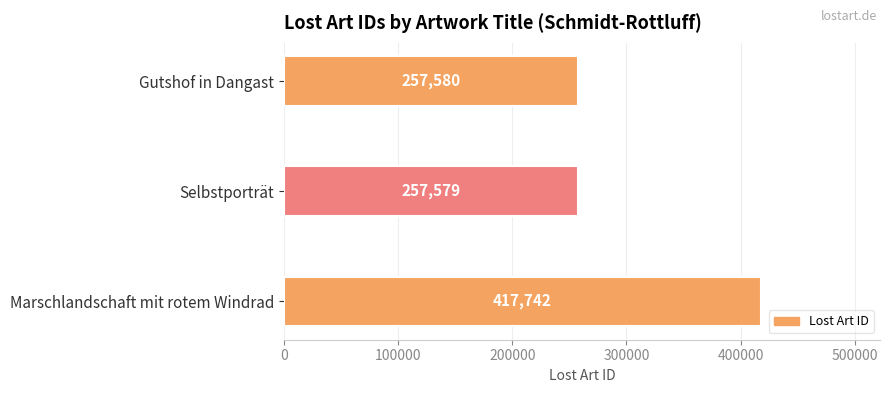

Which label corresponds to the smallest value in the chart?

Selbstporträt